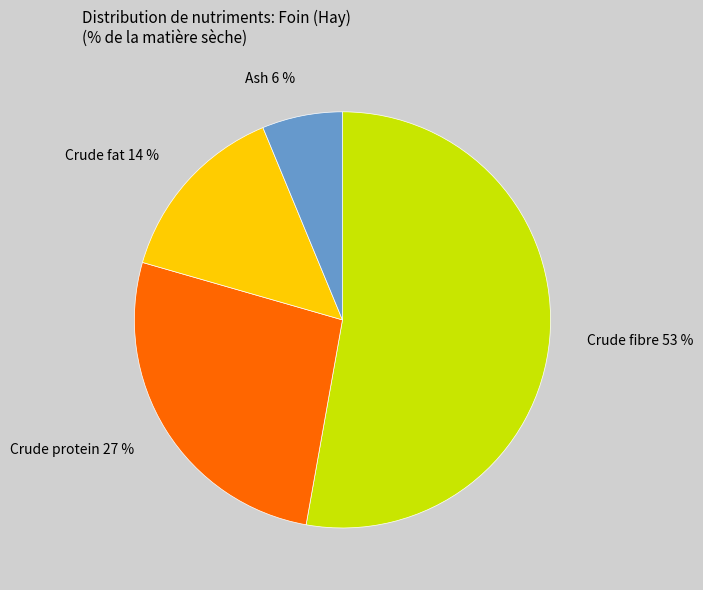

Is the sum of Crude protein and Ash greater than half?

No